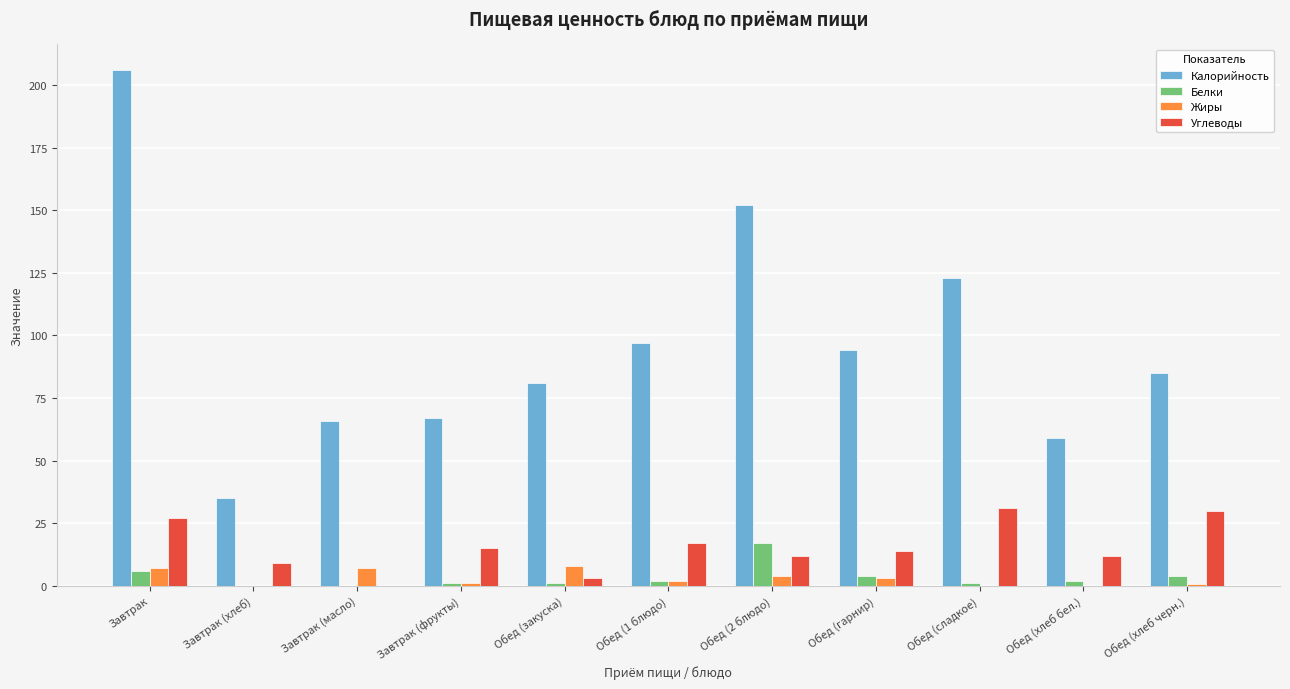

Which series has the largest total across all categories?

Калорийность